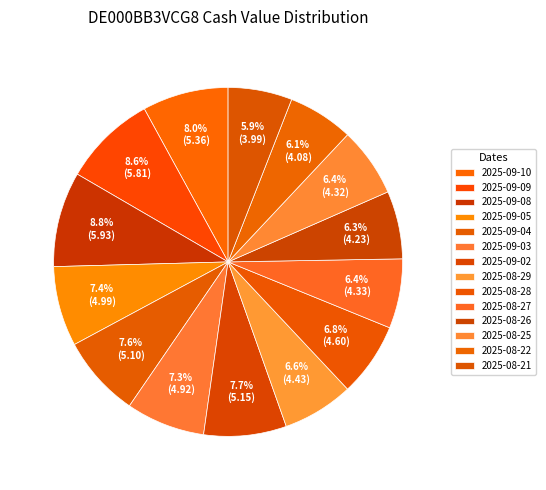

Is there any slice that represents more than half of the pie?

No